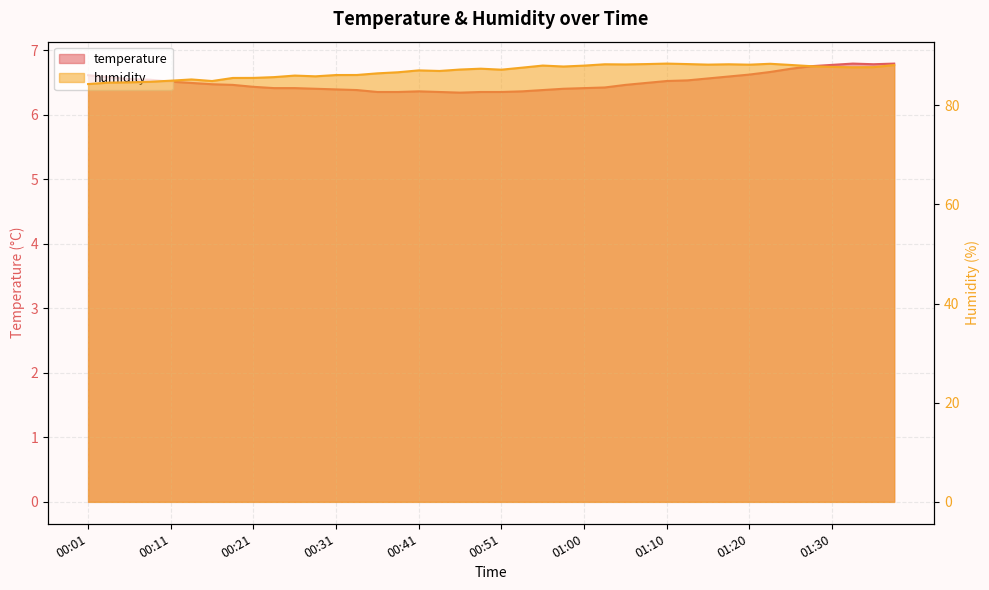

Reading right to left, extract all data points from this chart.

temperature: 6.8	6.8	6.8	6.8	6.8	6.7	6.7	6.6	6.6	6.6	6.5	6.5	6.5	6.5	6.4	6.4	6.4	6.4	6.4	6.3	6.3	6.3	6.3	6.4	6.3	6.3	6.4	6.4	6.4	6.4	6.4	6.4	6.5	6.5	6.5	6.5	6.5	6.5	6.6	6.6
humidity: 88.1	87.7	87.7	87.8	87.9	88.1	88.4	88.2	88.3	88.2	88.3	88.4	88.3	88.2	88.3	88.0	87.8	88.0	87.6	87.2	87.4	87.2	86.9	87.0	86.7	86.5	86.1	86.1	85.8	86.0	85.7	85.5	85.5	84.9	85.2	85.0	84.8	84.6	84.6	84.3